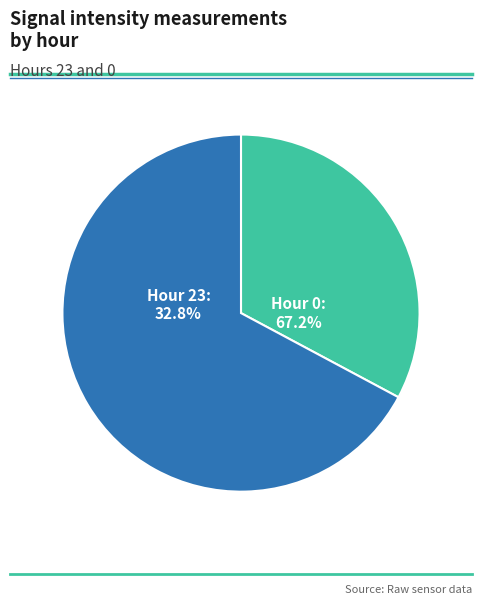

To the nearest percent, what portion does Hour 23 represent?

33%